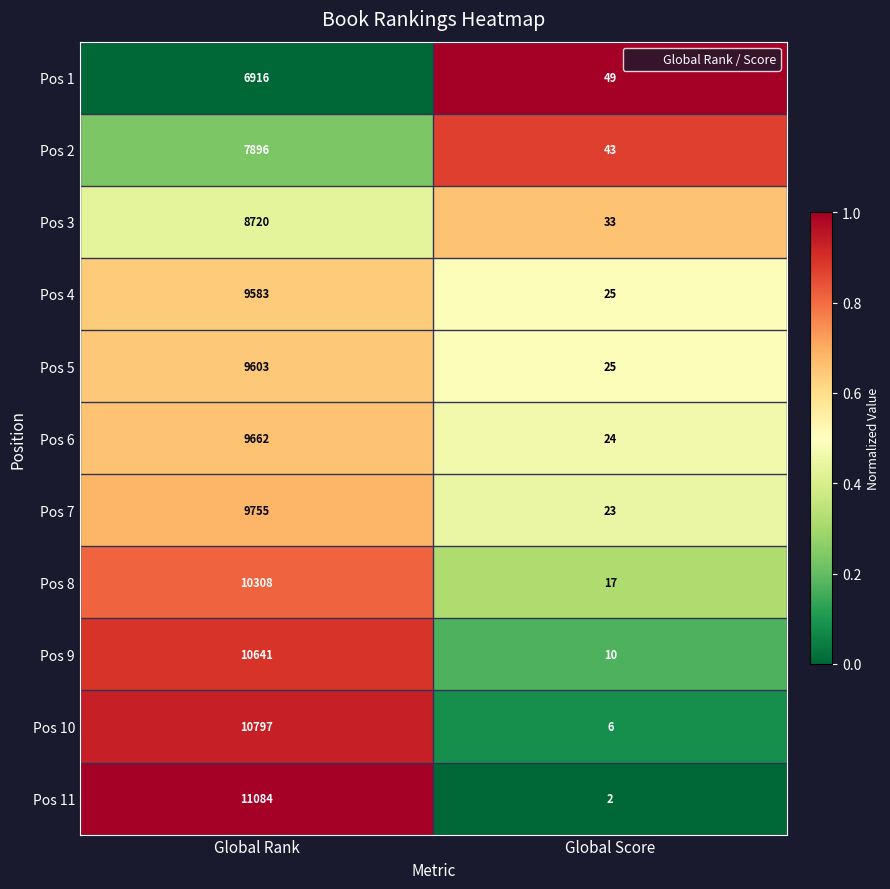

How many data points does each series have?

2